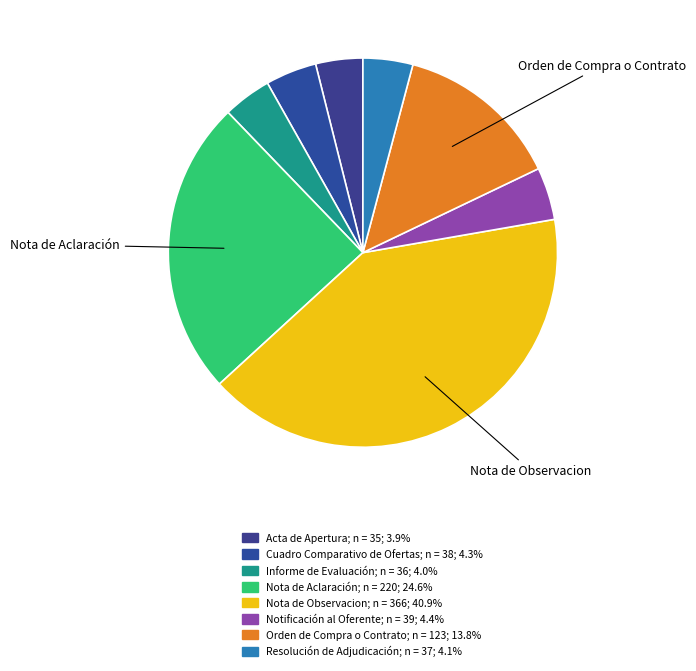

How many slices are in this pie chart?

8